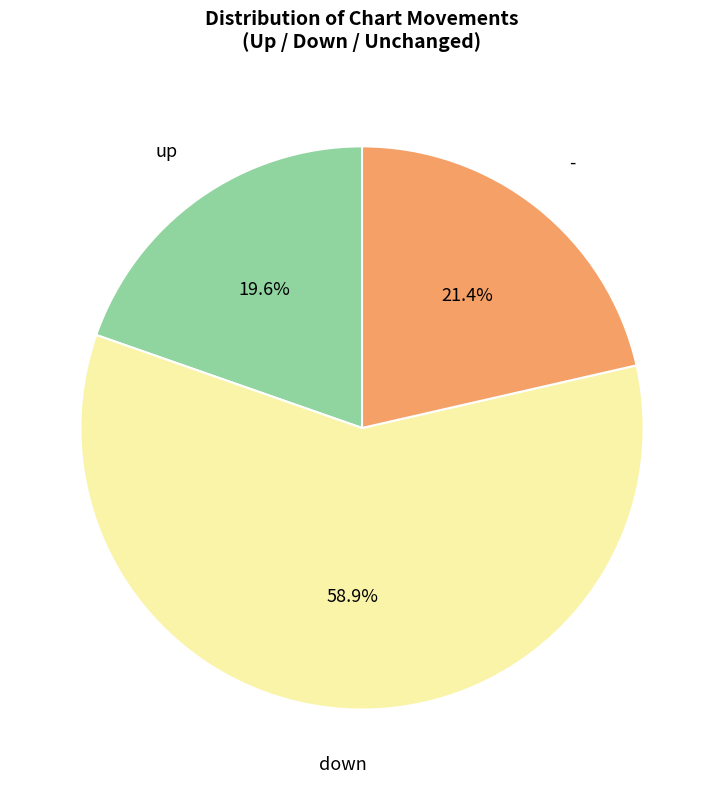

Does any single category account for the majority?

Yes